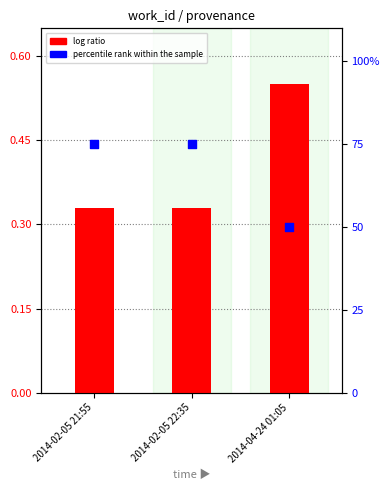

Is the value of percentile rank within the sample at 2014-04-24 01:05 greater than the value of log ratio at 2014-02-05 22:35?

Yes